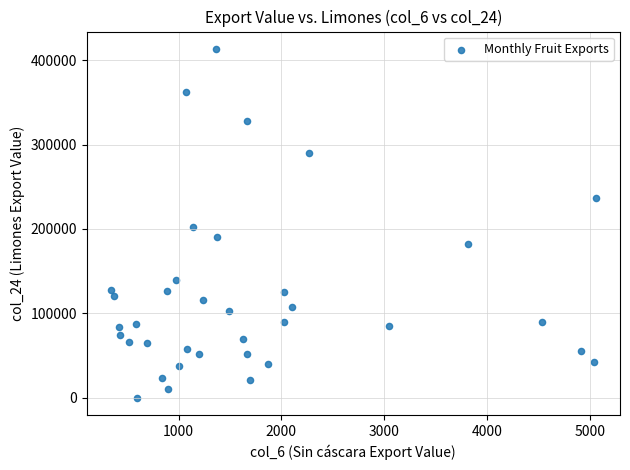

What is the range of X values (max minus min)?

4716.2